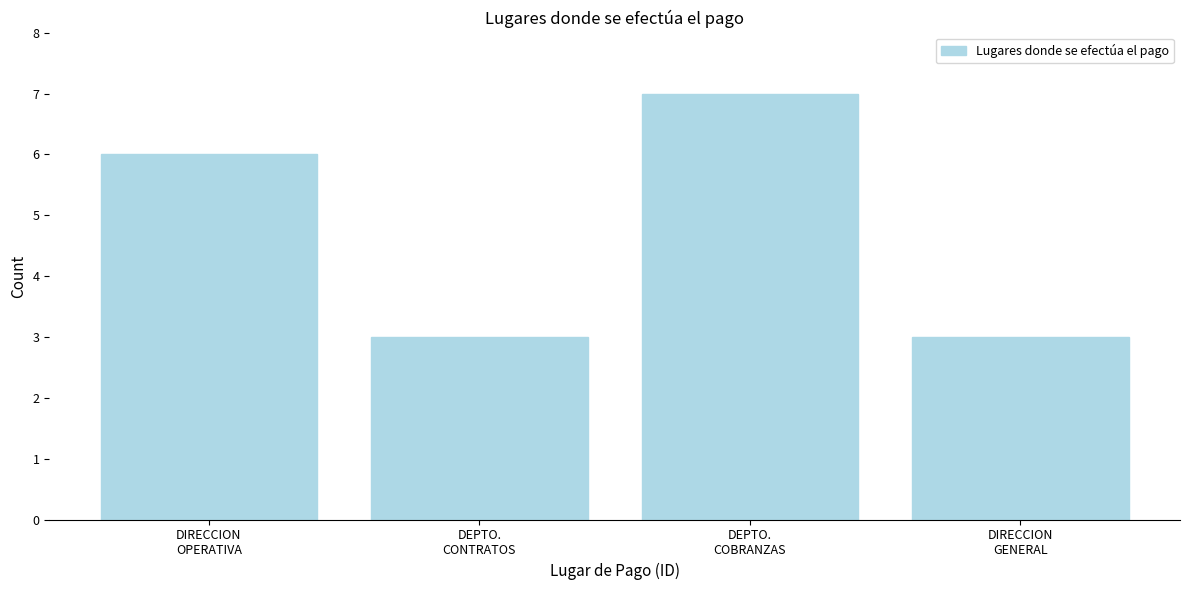

Reading left to right, what are all the values shown in this chart?

6	3	7	3